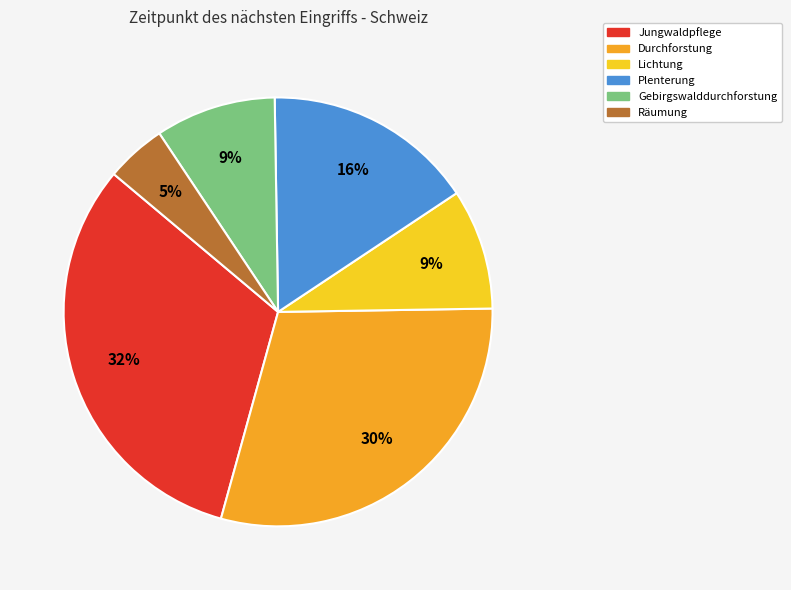

How many segments does this pie chart have?

6